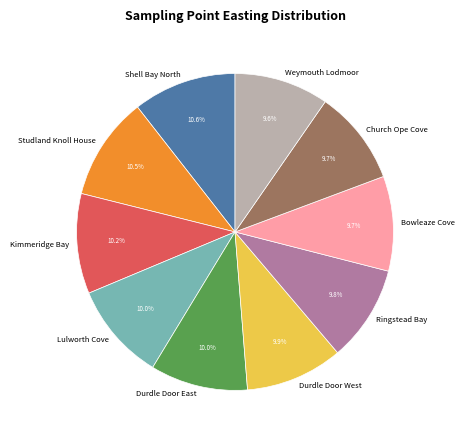

Count the number of slices in the pie.

10